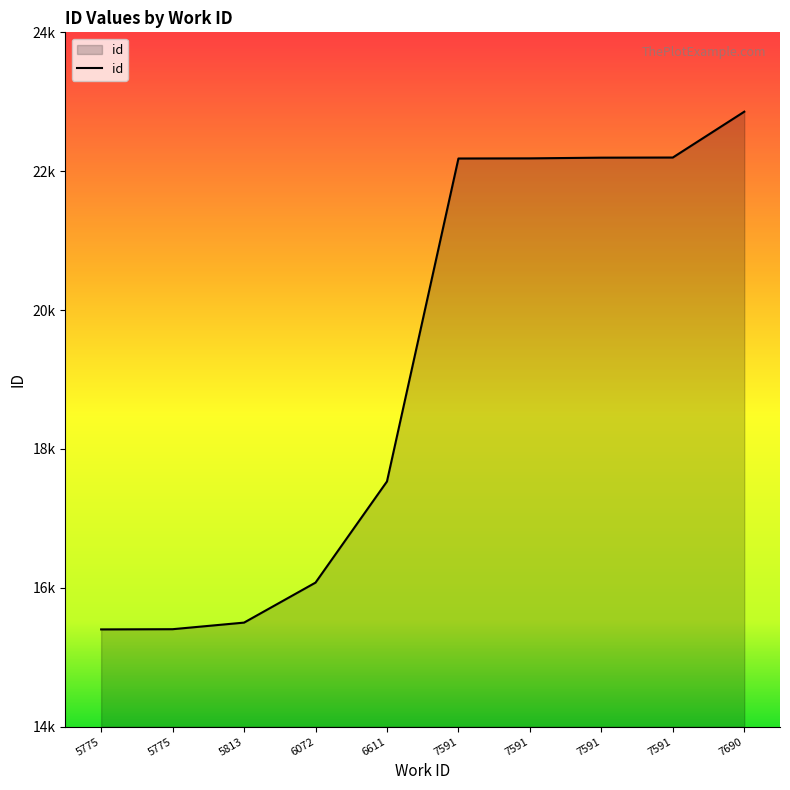

Does the chart display data point markers on the line(s)?

No